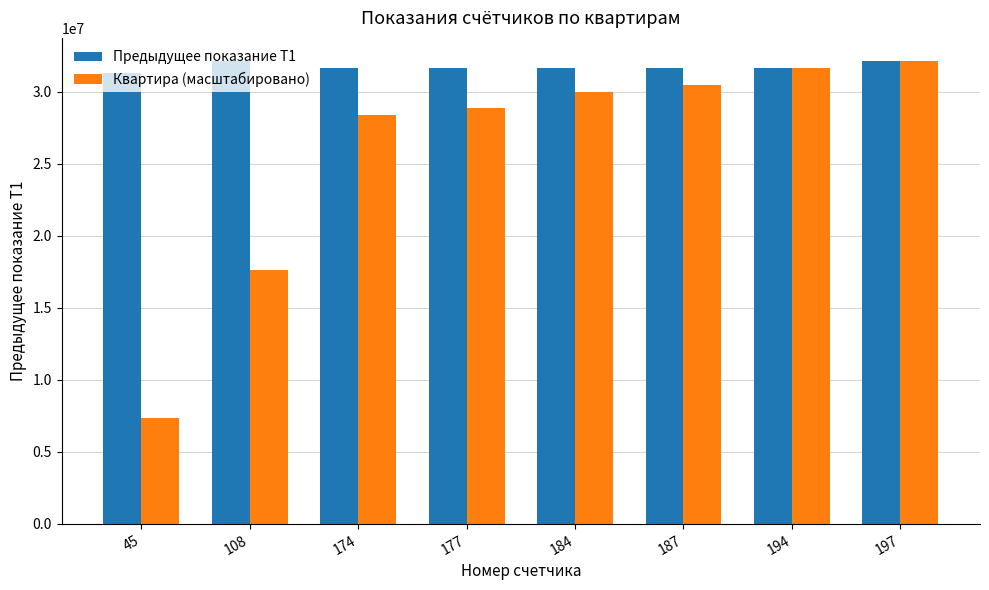

What is the difference between the highest and lowest values at 177?

2812348.2